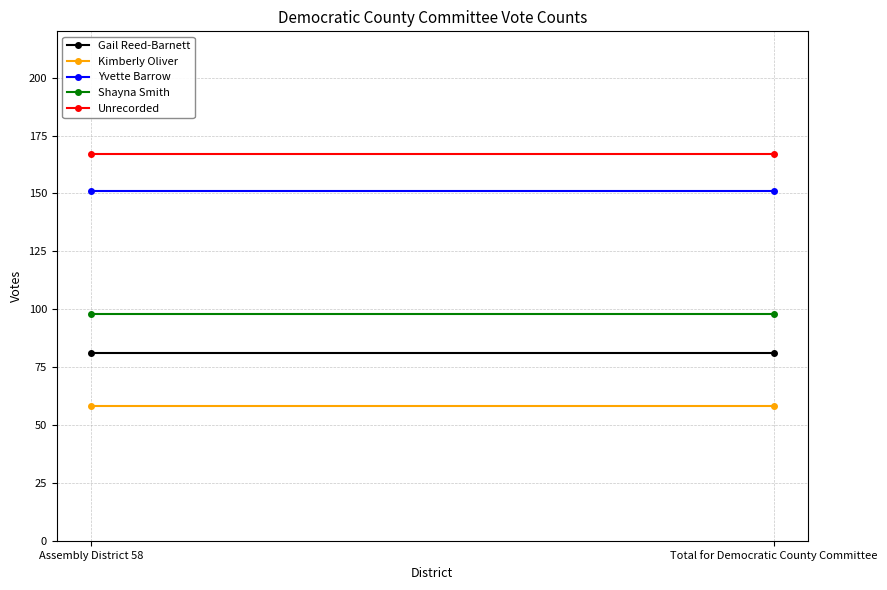

At which label does Kimberly Oliver reach its minimum?

Assembly District 58